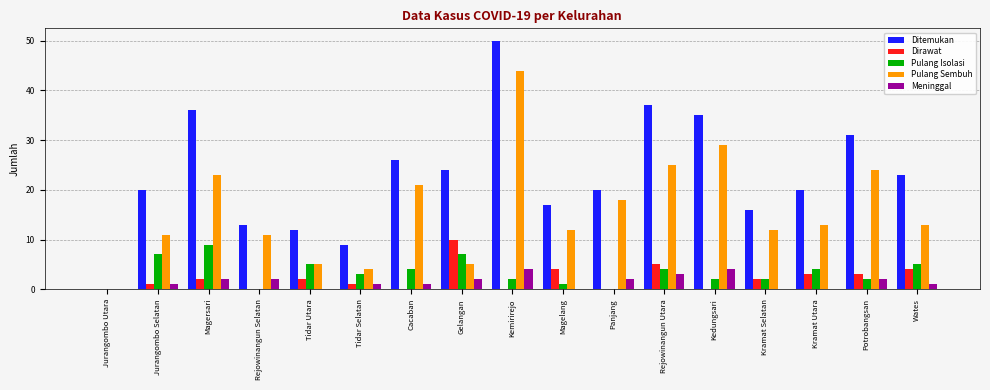

What is the sum of the Meninggal values at Tidar Utara and Kedungsari?

4